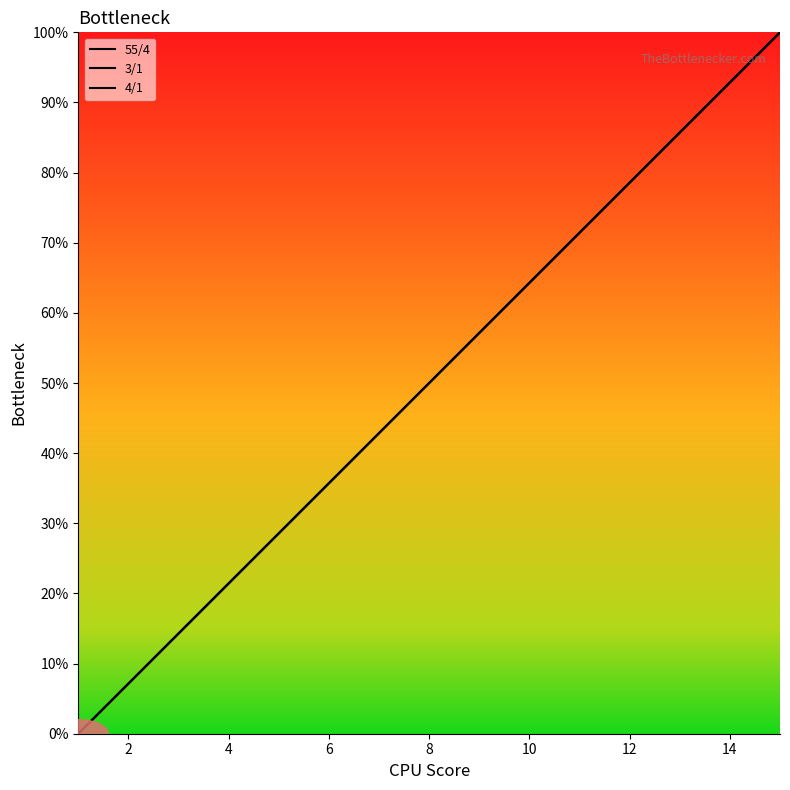

True or false: 4/1 and 55/4 intersect in this chart.

False